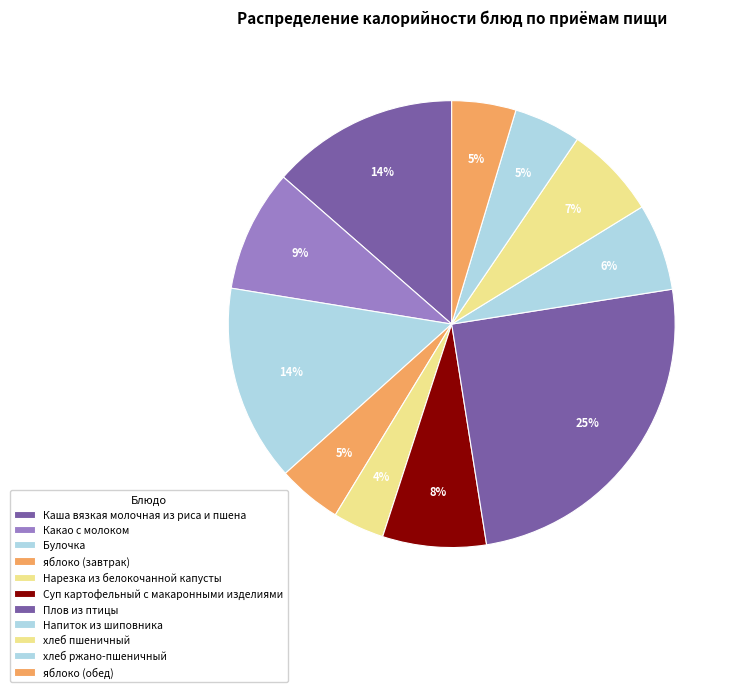

How much of the chart is everything except хлеб пшеничный?

93.3%